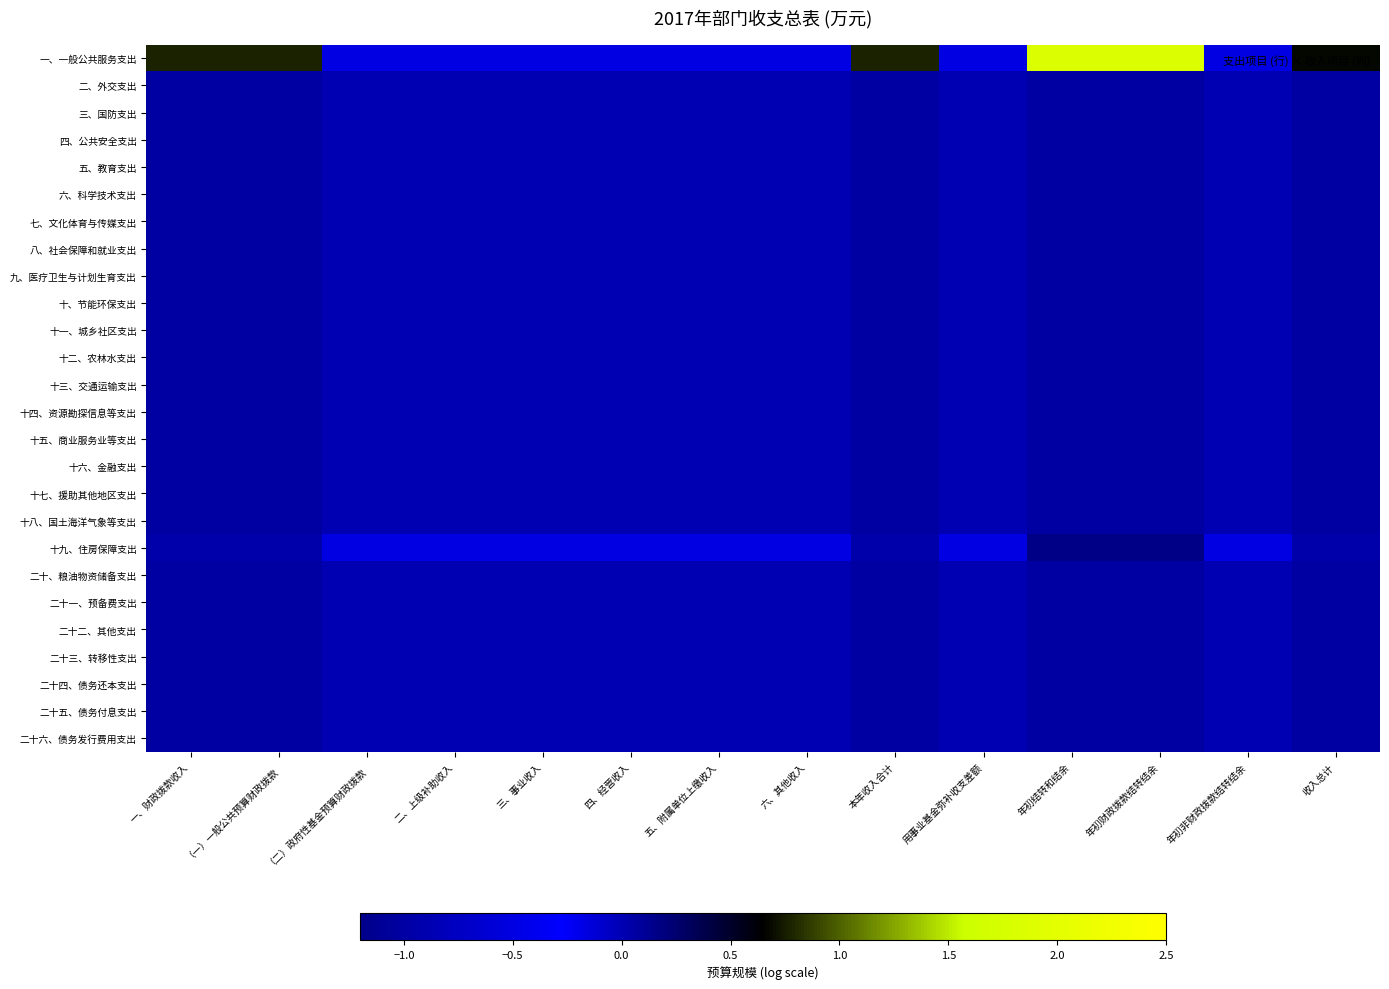

How many distinct data groups are displayed?

26